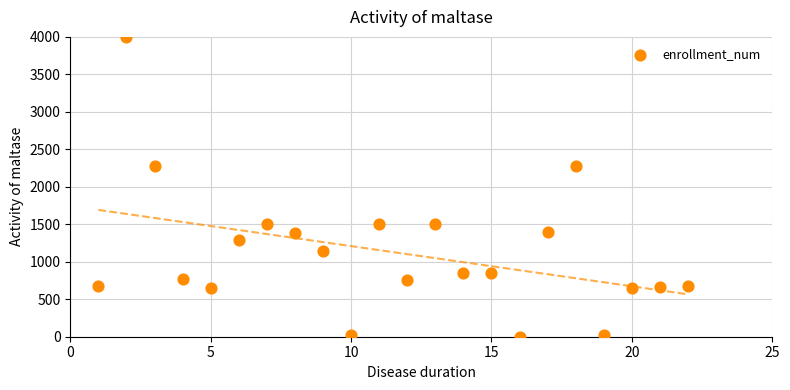

What is the range of X values (max minus min)?

21.0